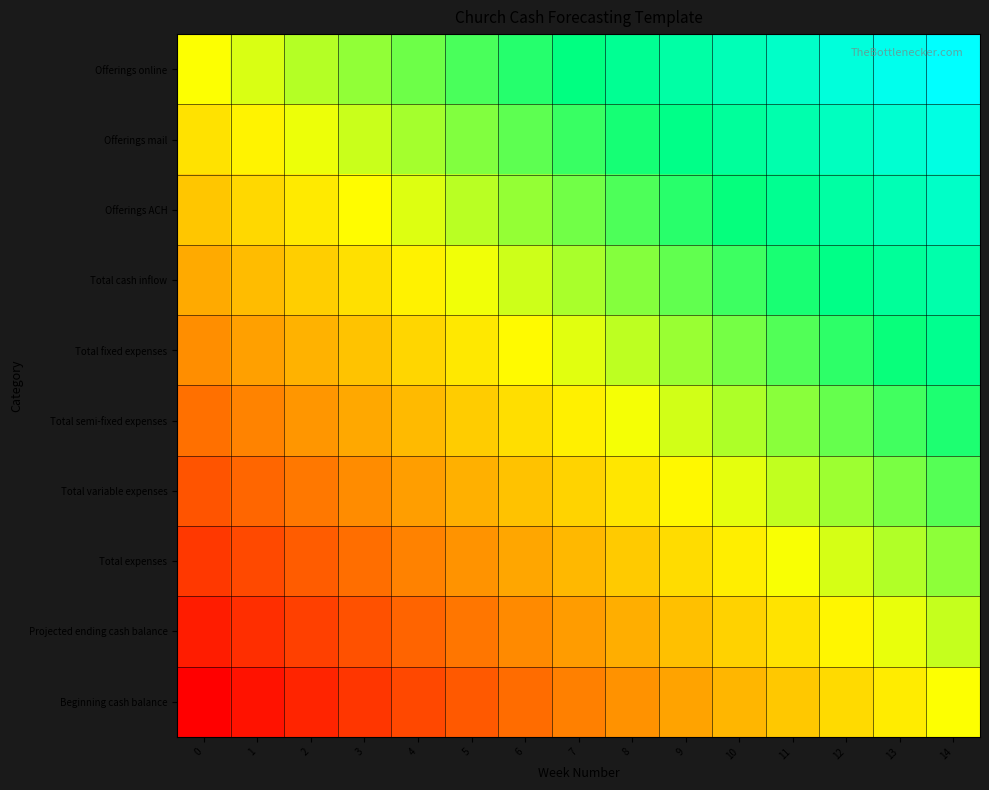

Reading right to left, list all the values displayed in this chart.

Offerings online: 14=1.0	13=0.9	12=0.9	11=0.8	10=0.7	9=0.6	8=0.6	7=0.5	6=0.4	5=0.4	4=0.3	3=0.2	2=0.1	1=0.1	0=0.0
Offerings mail: 14=0.9	13=0.8	12=0.7	11=0.7	10=0.6	9=0.5	8=0.5	7=0.4	6=0.3	5=0.2	4=0.2	3=0.1	2=0.0	1=-0.0	0=-0.1
Offerings ACH: 14=0.8	13=0.7	12=0.6	11=0.6	10=0.5	9=0.4	8=0.3	7=0.3	6=0.2	5=0.1	4=0.1	3=-0.0	2=-0.1	1=-0.2	0=-0.2
Total cash inflow: 14=0.7	13=0.6	12=0.5	11=0.5	10=0.4	9=0.3	8=0.2	7=0.2	6=0.1	5=0.0	4=-0.0	3=-0.1	2=-0.2	1=-0.3	0=-0.3
Total fixed expenses: 14=0.6	13=0.5	12=0.4	11=0.3	10=0.3	9=0.2	8=0.1	7=0.1	6=-0.0	5=-0.1	4=-0.2	3=-0.2	2=-0.3	1=-0.4	0=-0.4
Total semi-fixed expenses: 14=0.4	13=0.4	12=0.3	11=0.2	10=0.2	9=0.1	8=0.0	7=-0.1	6=-0.1	5=-0.2	4=-0.3	3=-0.3	2=-0.4	1=-0.5	0=-0.6
Total variable expenses: 14=0.3	13=0.3	12=0.2	11=0.1	10=0.0	9=-0.0	8=-0.1	7=-0.2	6=-0.2	5=-0.3	4=-0.4	3=-0.5	2=-0.5	1=-0.6	0=-0.7
Total expenses: 14=0.2	13=0.2	12=0.1	11=0.0	10=-0.1	9=-0.1	8=-0.2	7=-0.3	6=-0.3	5=-0.4	4=-0.5	3=-0.6	2=-0.6	1=-0.7	0=-0.8
Projected ending cash balance: 14=0.1	13=0.0	12=-0.0	11=-0.1	10=-0.2	9=-0.2	8=-0.3	7=-0.4	6=-0.5	5=-0.5	4=-0.6	3=-0.7	2=-0.7	1=-0.8	0=-0.9
Beginning cash balance: 14=0.0	13=-0.1	12=-0.1	11=-0.2	10=-0.3	9=-0.4	8=-0.4	7=-0.5	6=-0.6	5=-0.6	4=-0.7	3=-0.8	2=-0.9	1=-0.9	0=-1.0